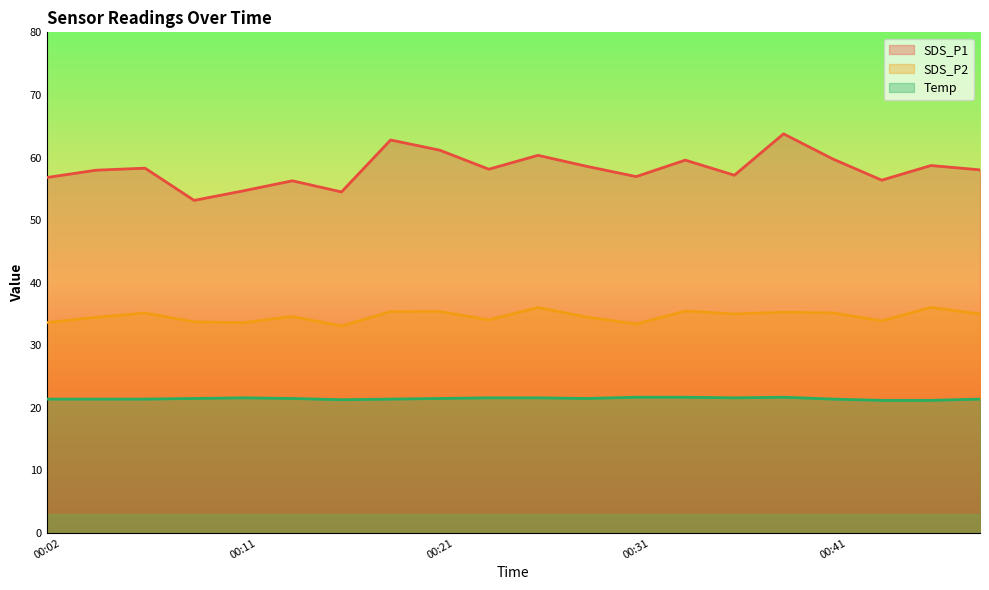

What is the difference between the maximum and minimum values in the Temp series?

0.5